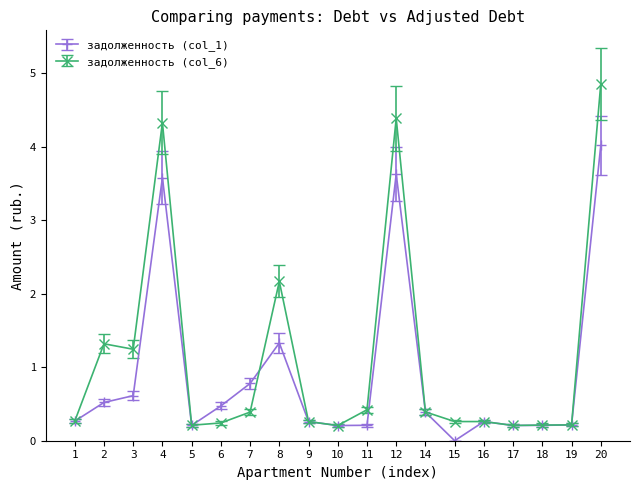

True or false: задолженность (col_6) has a value of 0.3 at 1.

True